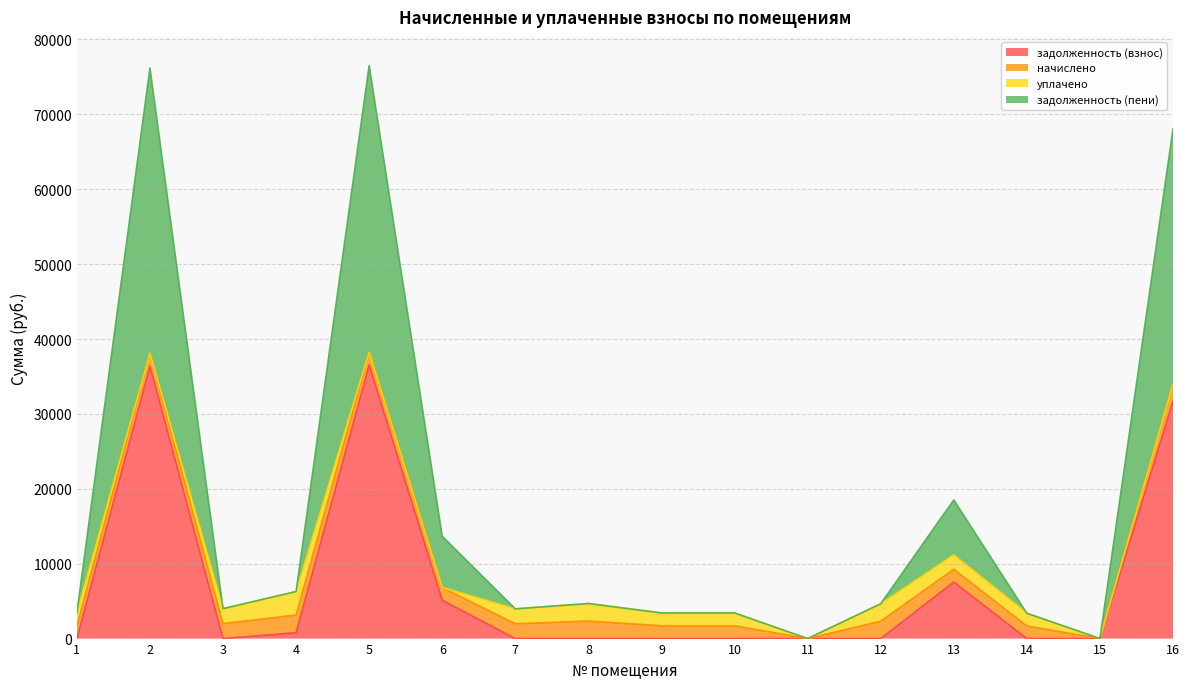

What are all the series names shown in the legend?

задолженность (взнос), начислено, уплачено, задолженность (пени)